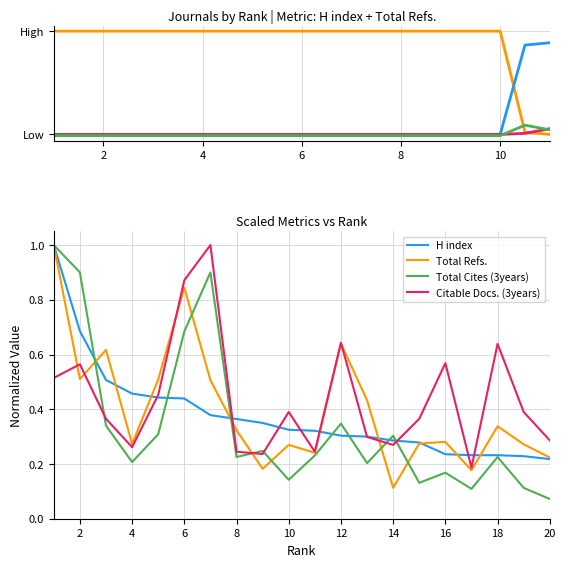

Which series has the largest range (max minus min)?

Total Cites (3years)